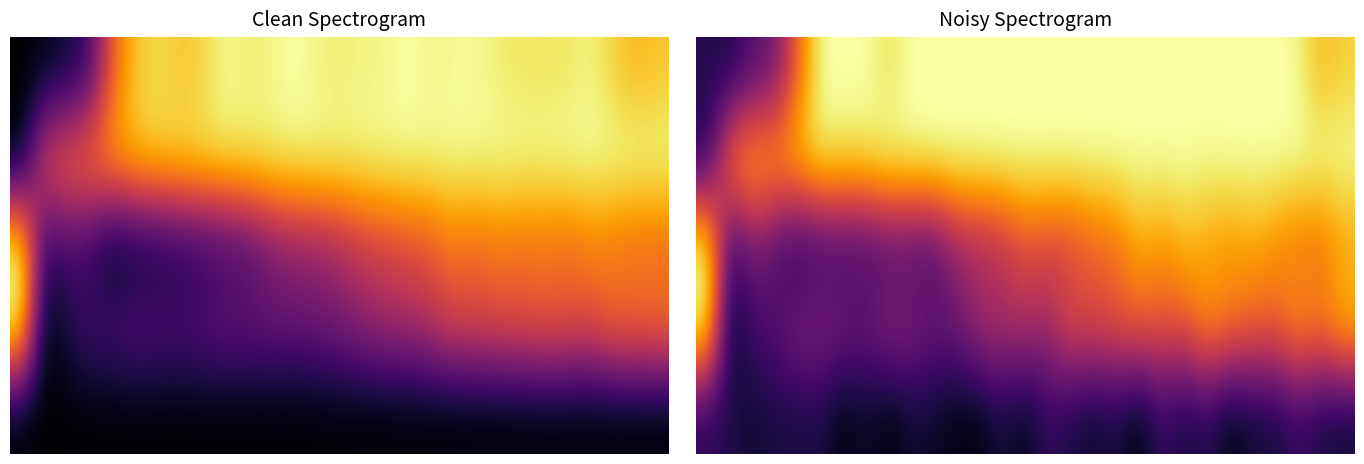

What is the difference between the highest and lowest values at 28?

0.9